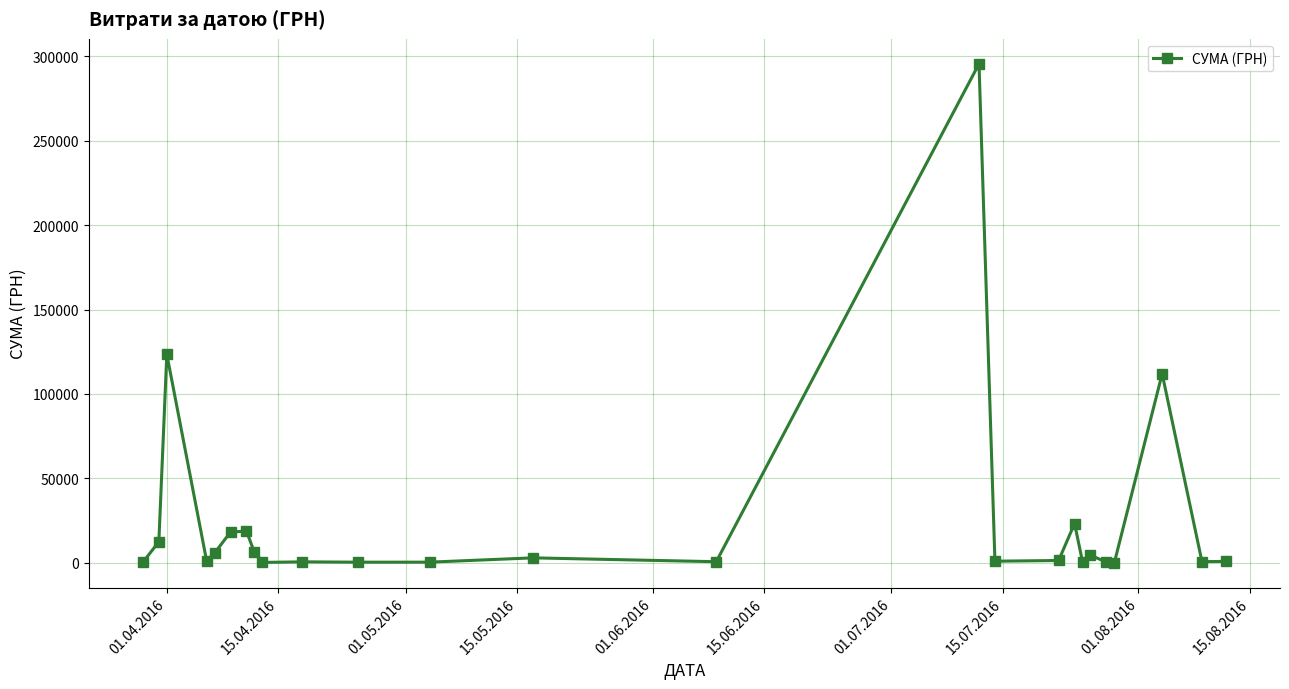

What is the maximum value shown in the chart?

295638.6